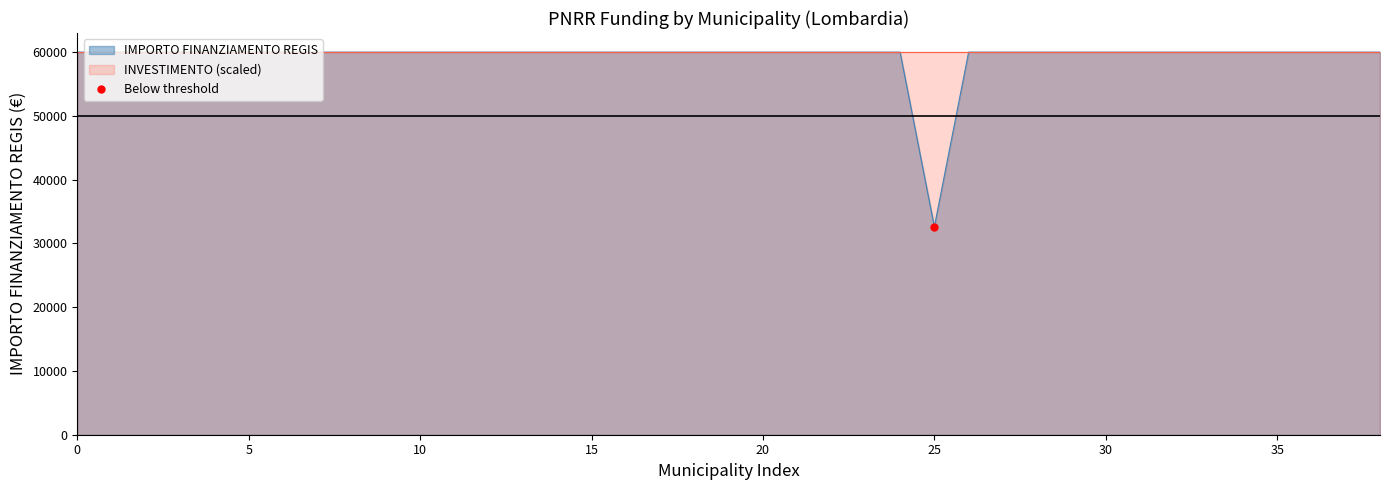

What is the ratio of the value at SARONNO to the value at SEREGNO?

1.0